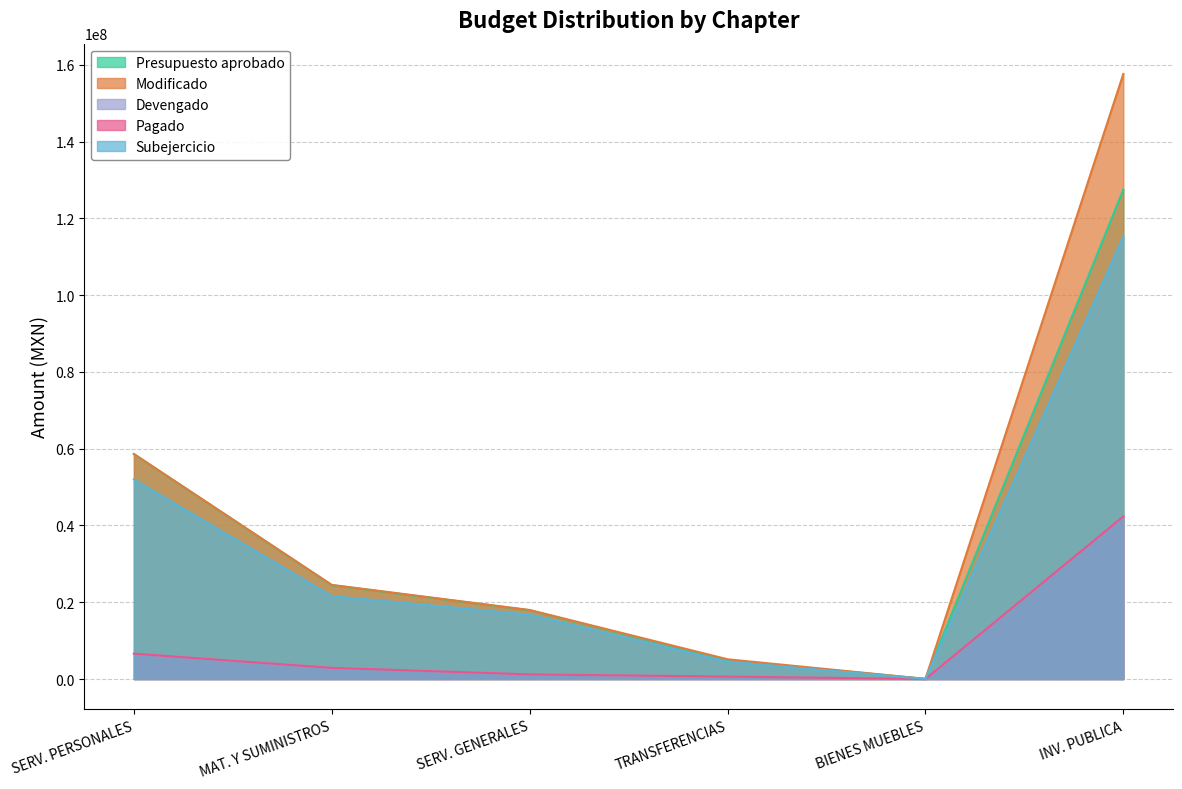

In Subejercicio, how many points are lower than both neighbors (excluding endpoints)?

1